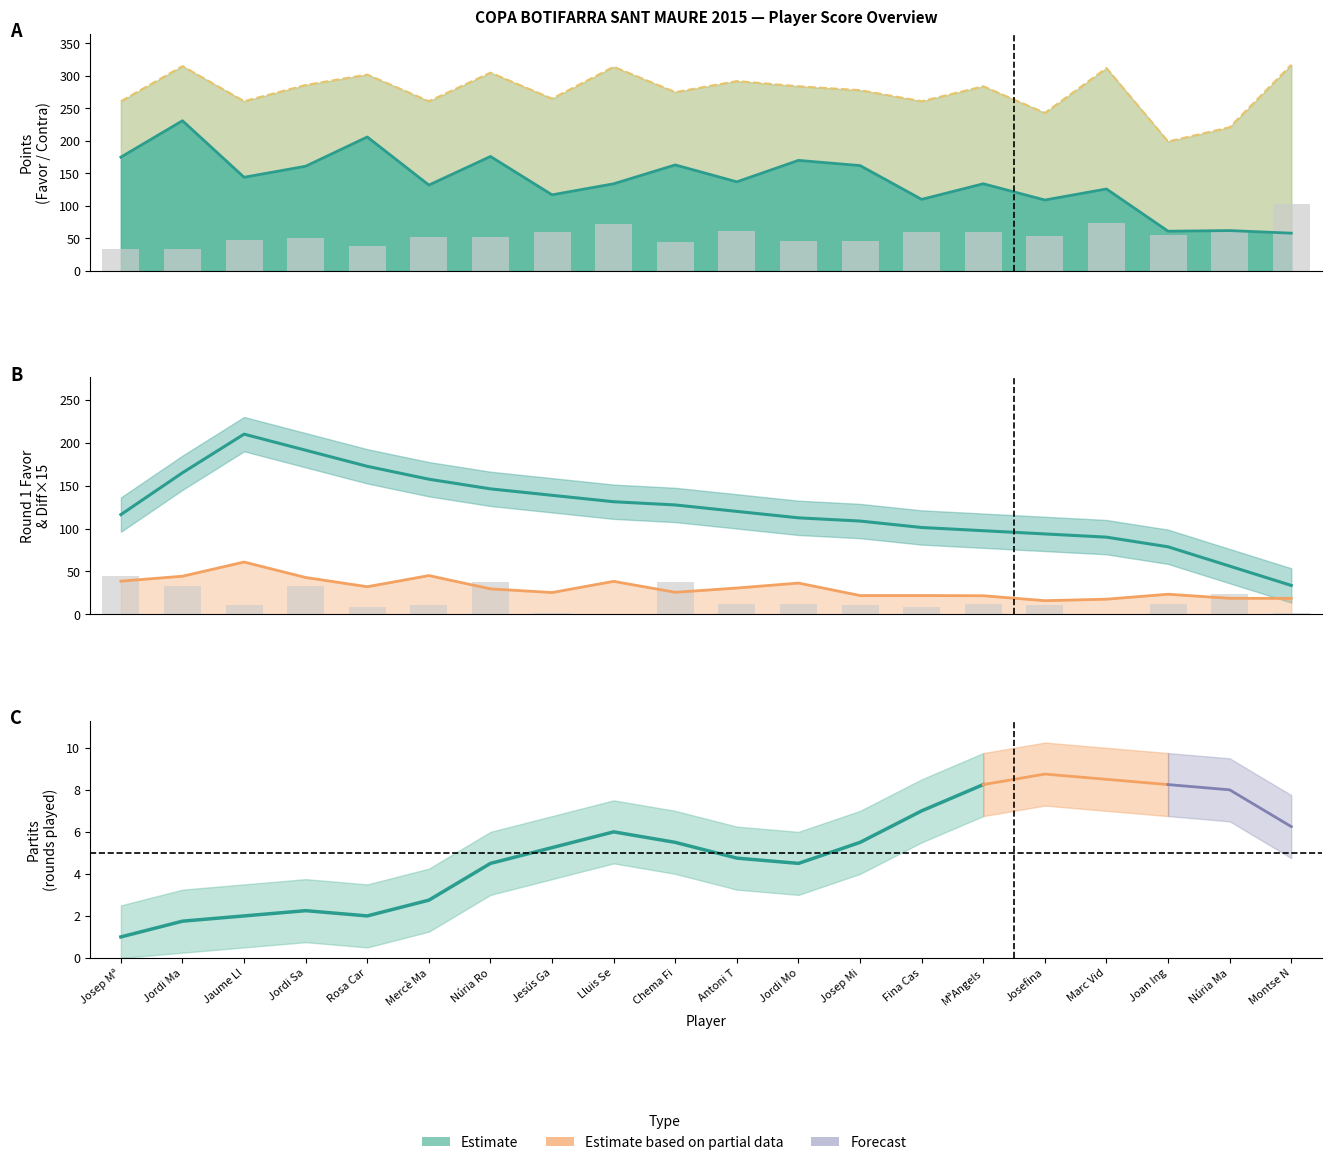

Between Josefina and Núria Ma, which is larger?

Josefina